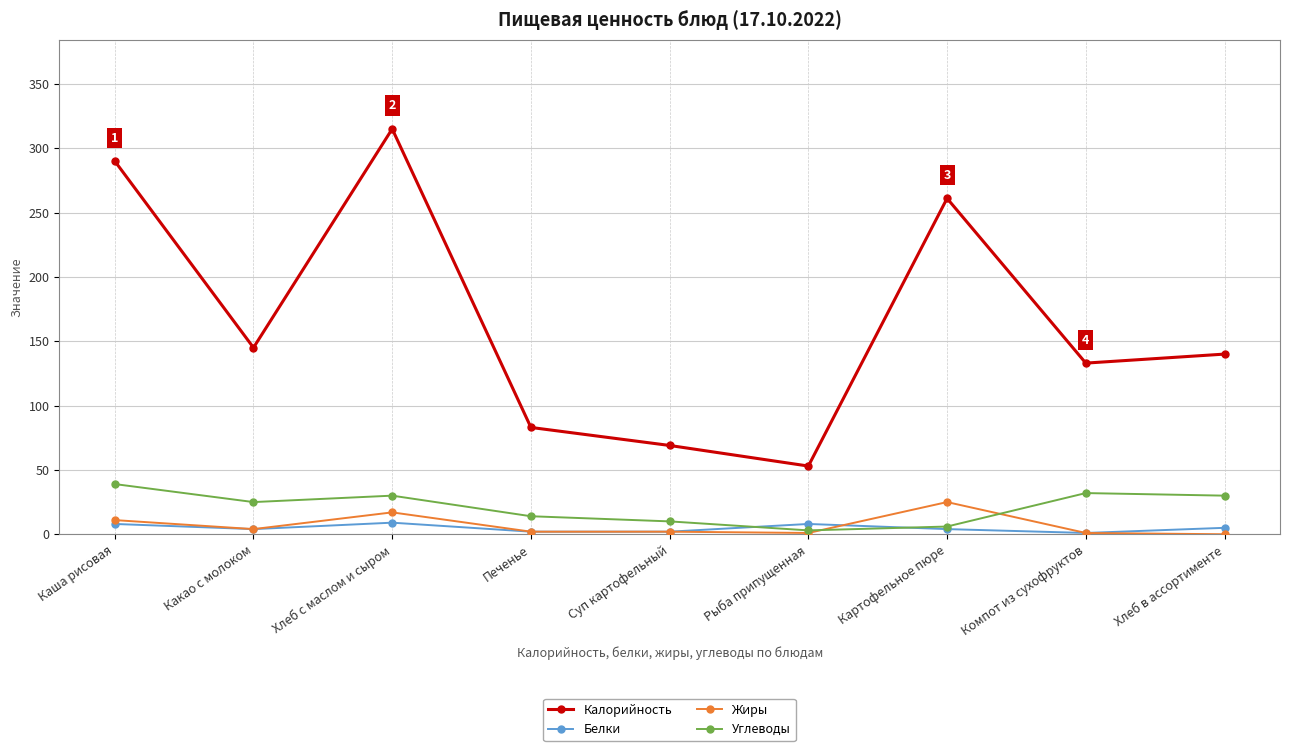

How many lines are shown in the chart?

4